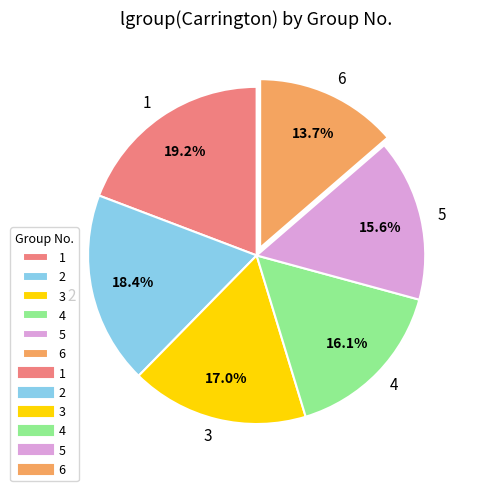

What percentage is the 3 slice, to the nearest percent?

17%